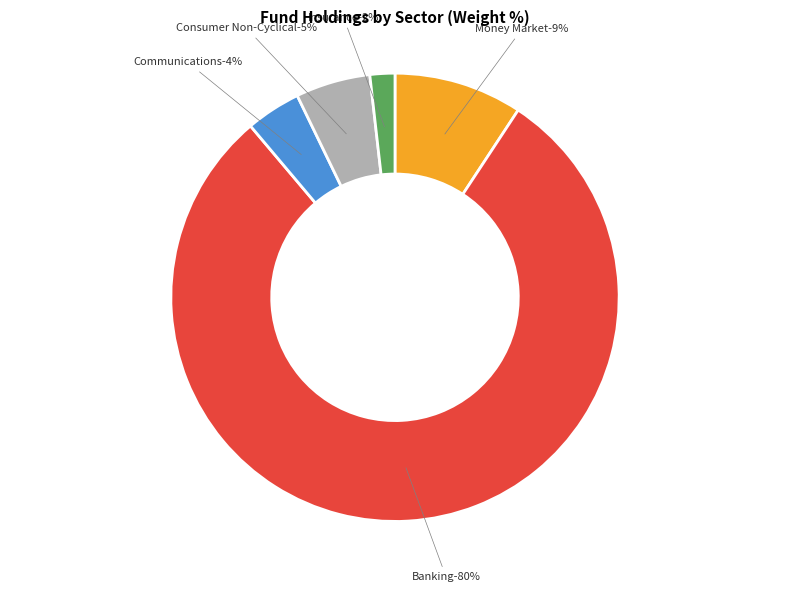

Count the number of slices in the pie.

5